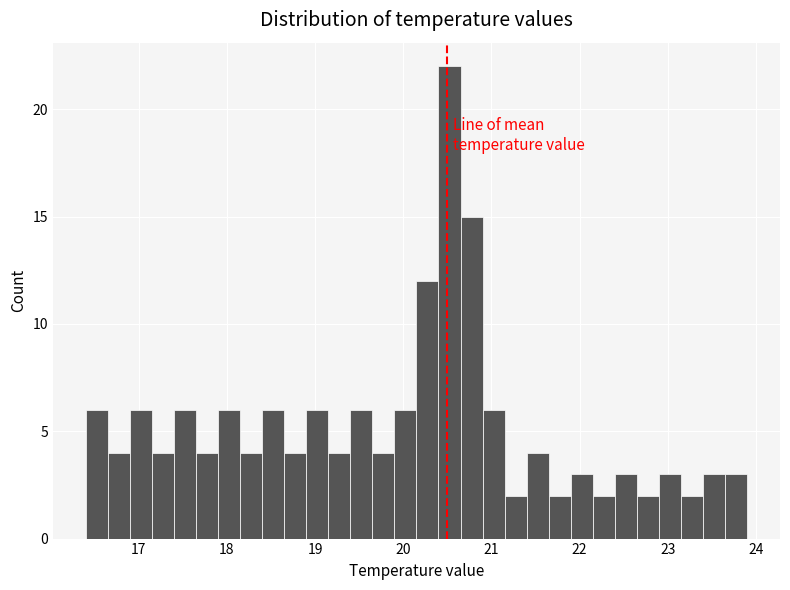

Around what value on the x-axis is the tallest bar? Give the approximate position of its centre, as read against the axis.

20.5